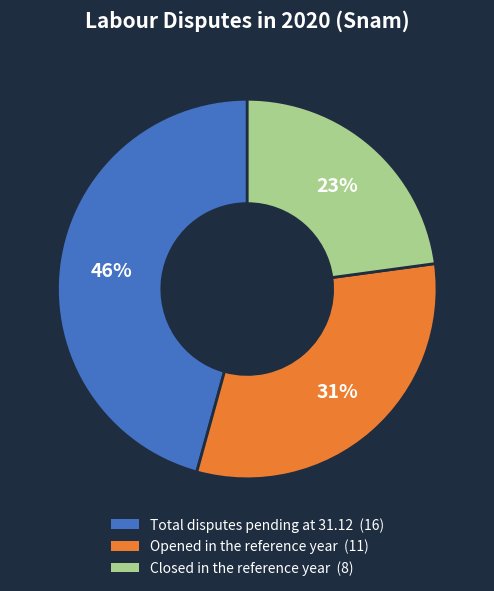

To the nearest percent, what is the average slice percentage?

33%